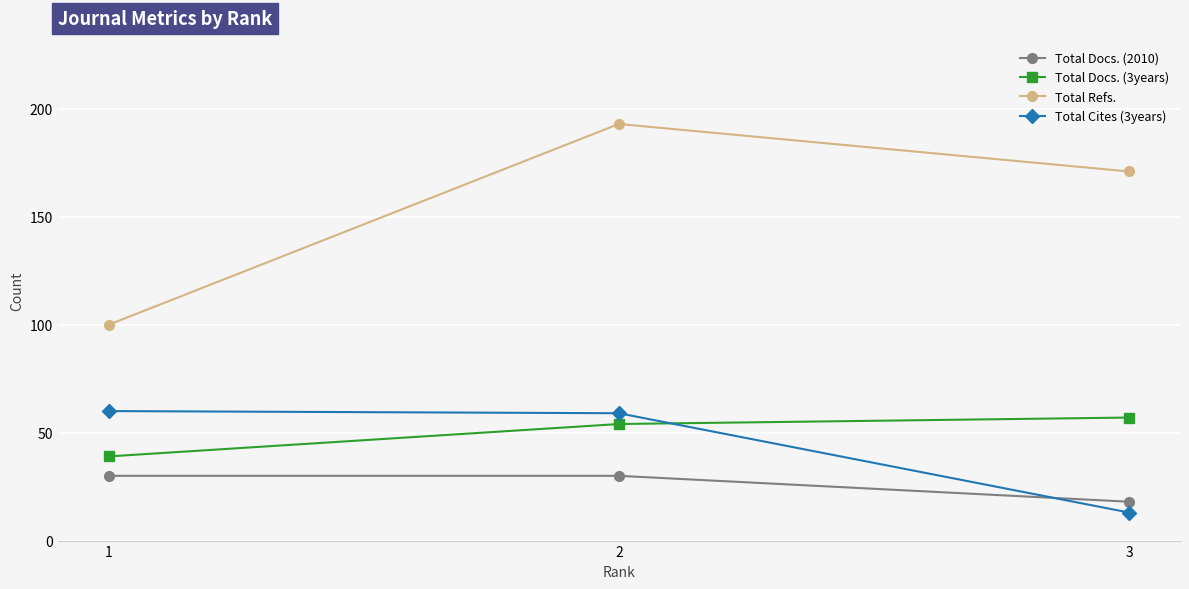

Reading right to left, what are all the values shown in this chart?

Total Docs. (2010): 3=18	2=30	1=30
Total Docs. (3years): 3=57	2=54	1=39
Total Refs.: 3=171	2=193	1=100
Total Cites (3years): 3=13	2=59	1=60